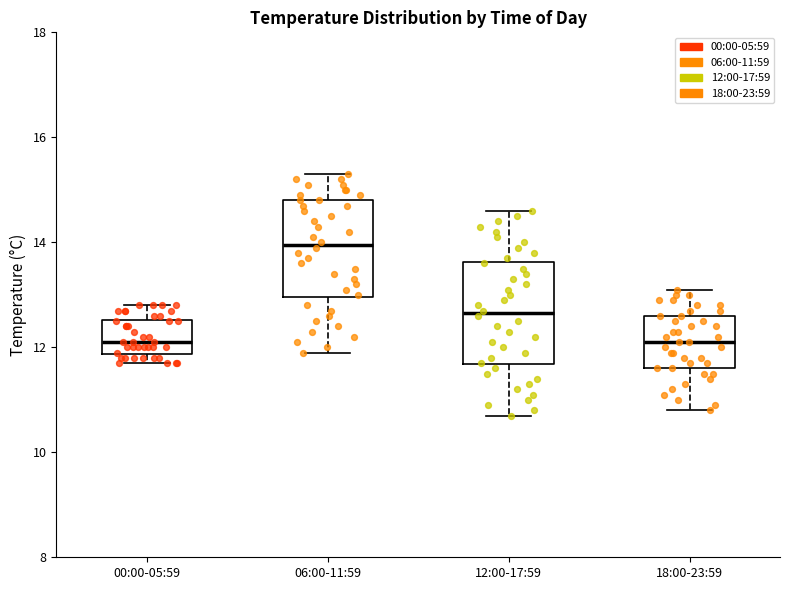

Reading left to right, read every box against the y-axis: the position of its median line, the range the box covers, and the ends of its whiskers. The values are not printed on the chart, so give them approximately, as read against the axis.

00:00-05:59: median 12.2, box 11.8 to 12.6, whiskers 11.8 (just below the box's lower edge) to 12.8
06:00-11:59: median 14.0, box 13.0 to 14.8, whiskers 12.0 to 15.4
12:00-17:59: median 12.6, box 11.6 to 13.6, whiskers 10.8 to 14.6
18:00-23:59: median 12.2, box 11.6 to 12.6, whiskers 10.8 to 13.2